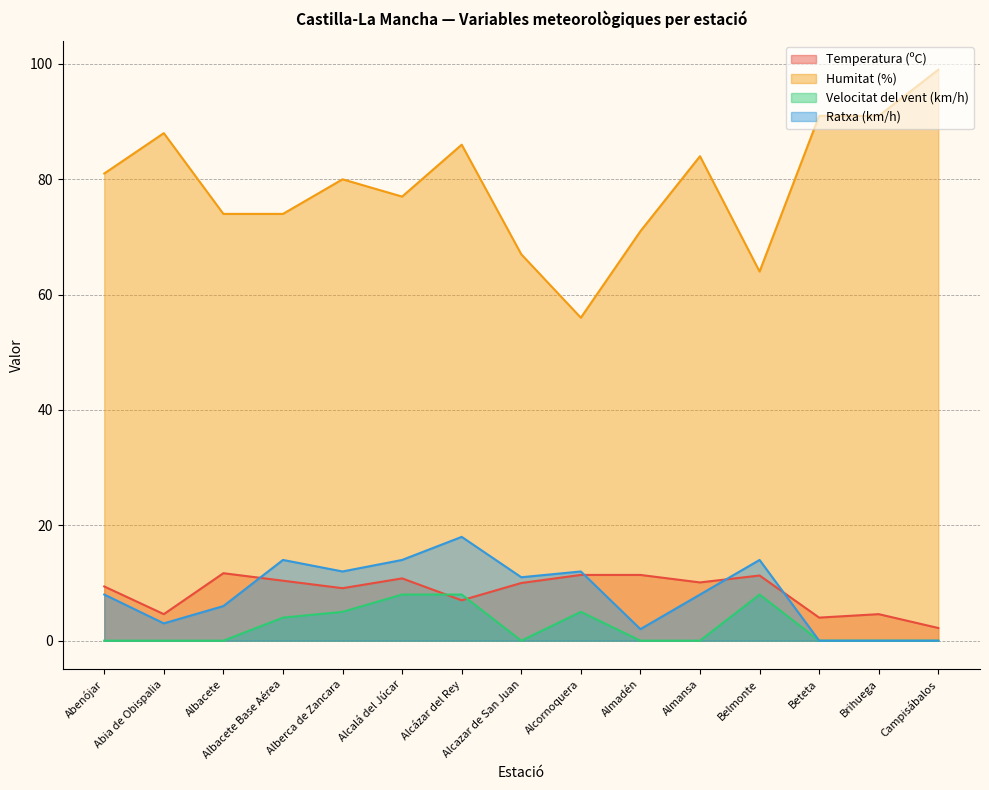

What is the total value across all series at Campisábalos?

101.2